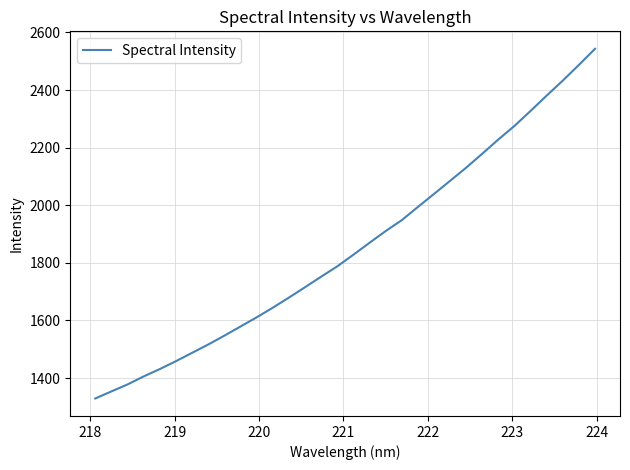

What is the difference between the maximum and minimum values?

1213.9